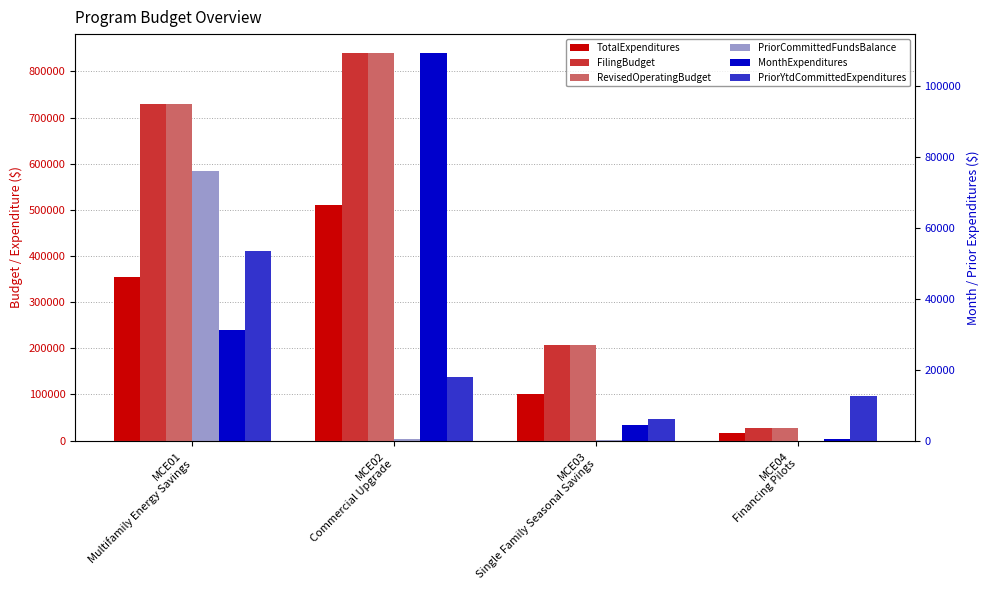

What is the label of the 2nd bar from the right?

MCE03
Single Family Seasonal Savings